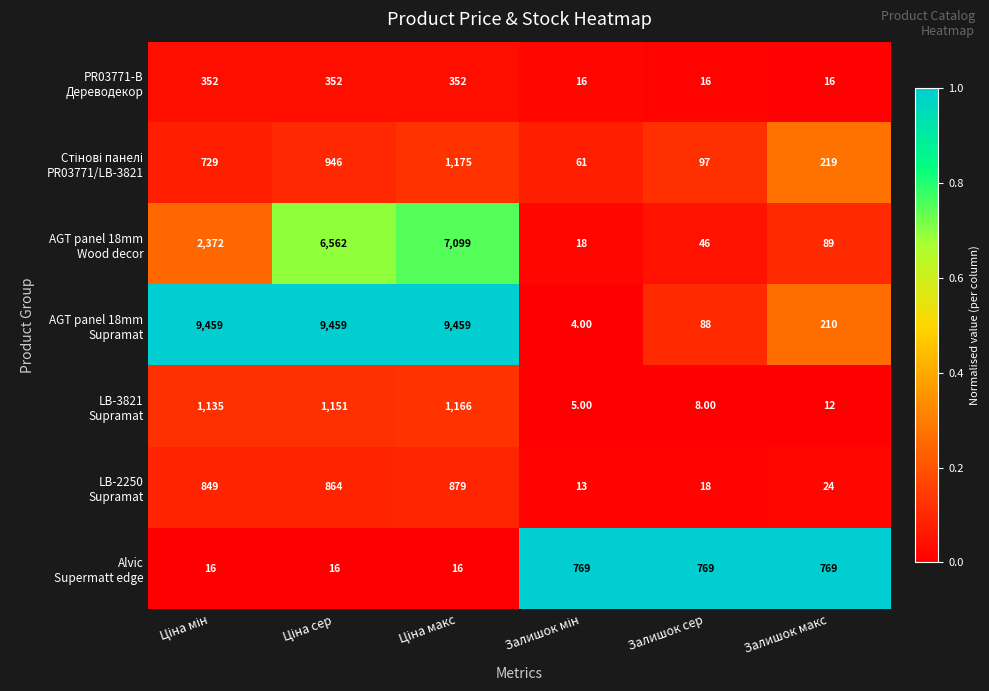

At how many categories does at least one series exceed 3529?

3